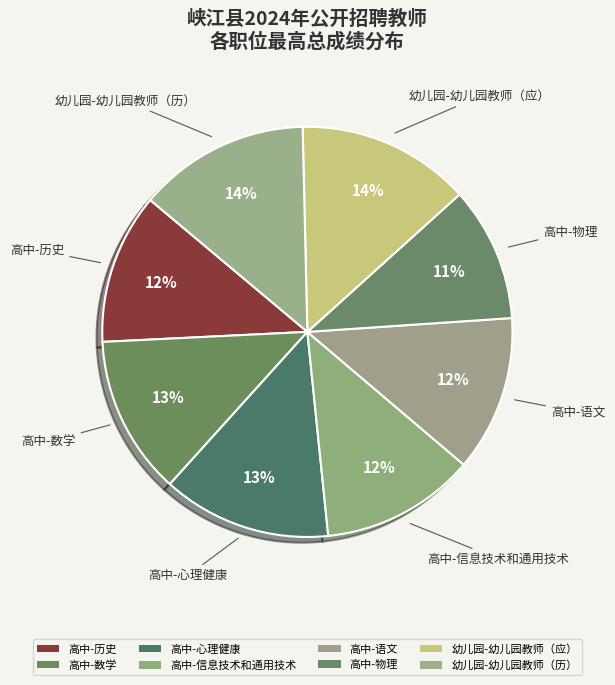

Does 幼儿园-幼儿园教师（应） represent more than half of the total?

No